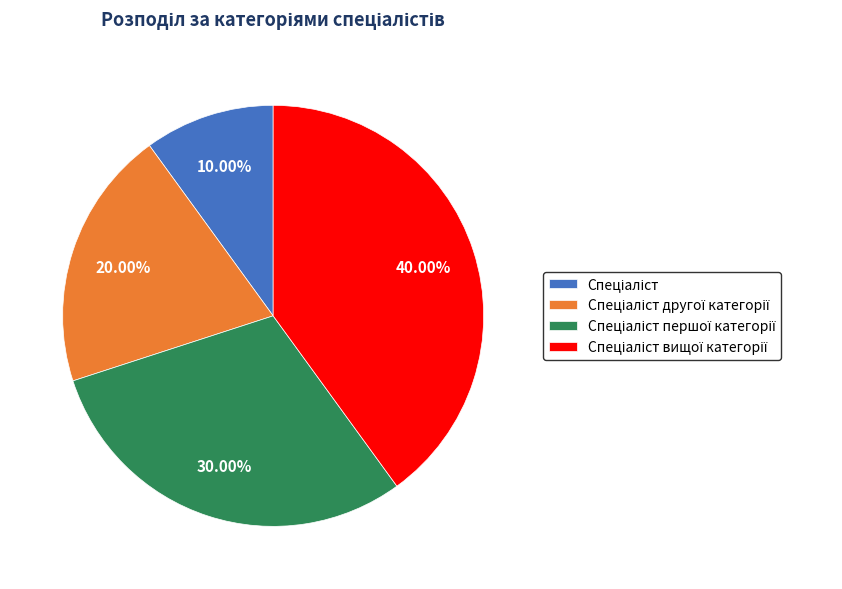

Does any single category account for the majority?

No